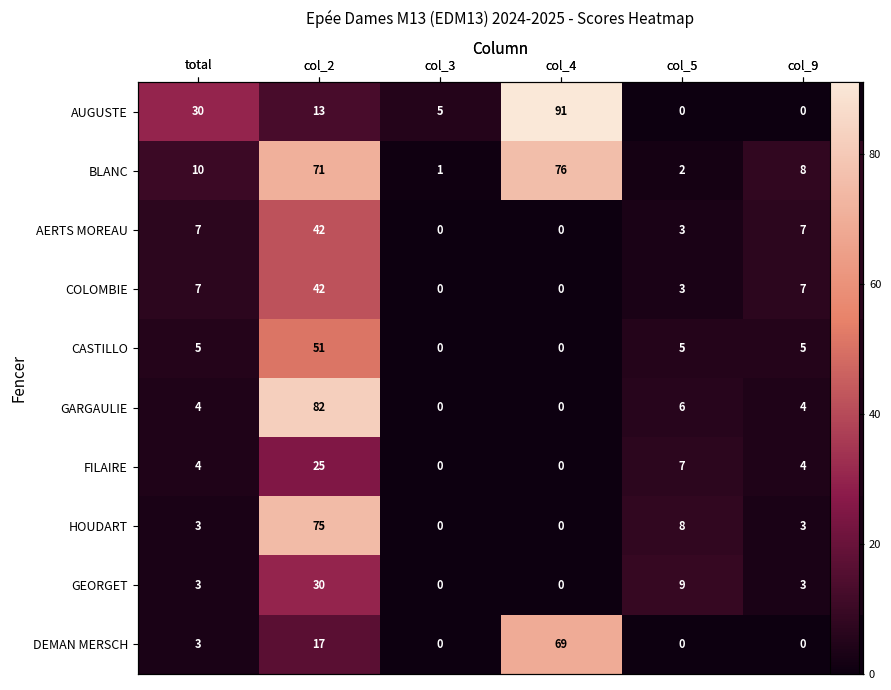

Count the number of categories in the chart.

6